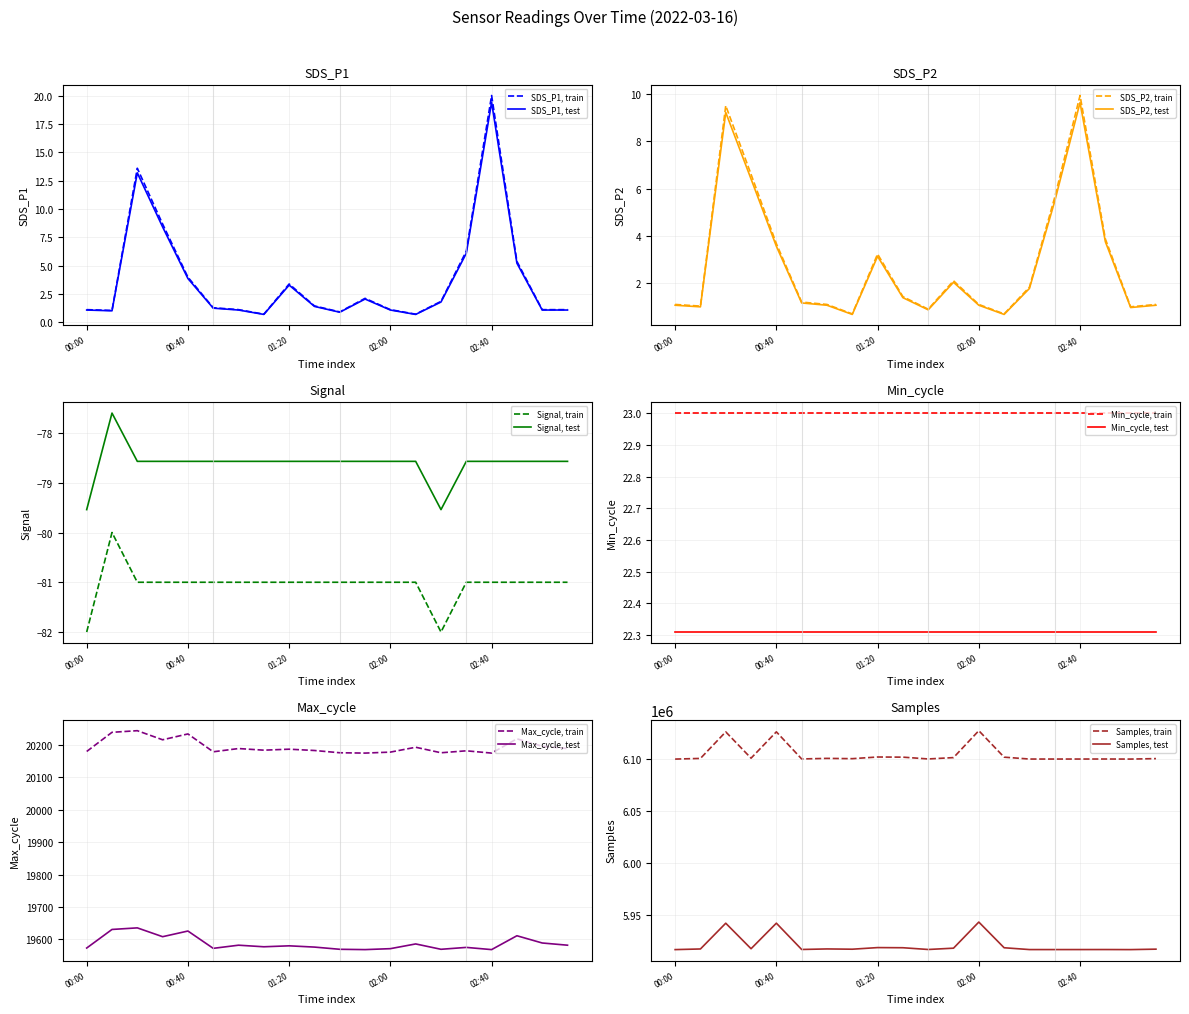

The SDS_P1, test series shows 2.0 at 01:20. True or false?

False